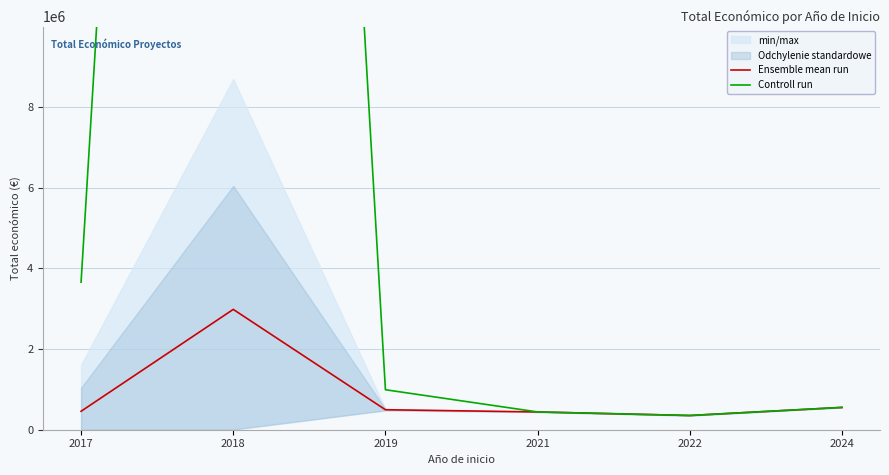

Rank the series at 2017 from lowest to highest value.

Ensemble mean run, Controll run